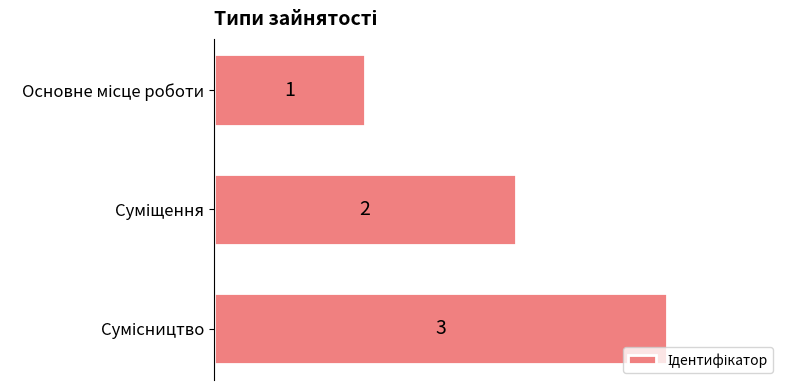

What is the value of the 3rd bar from the top?

3